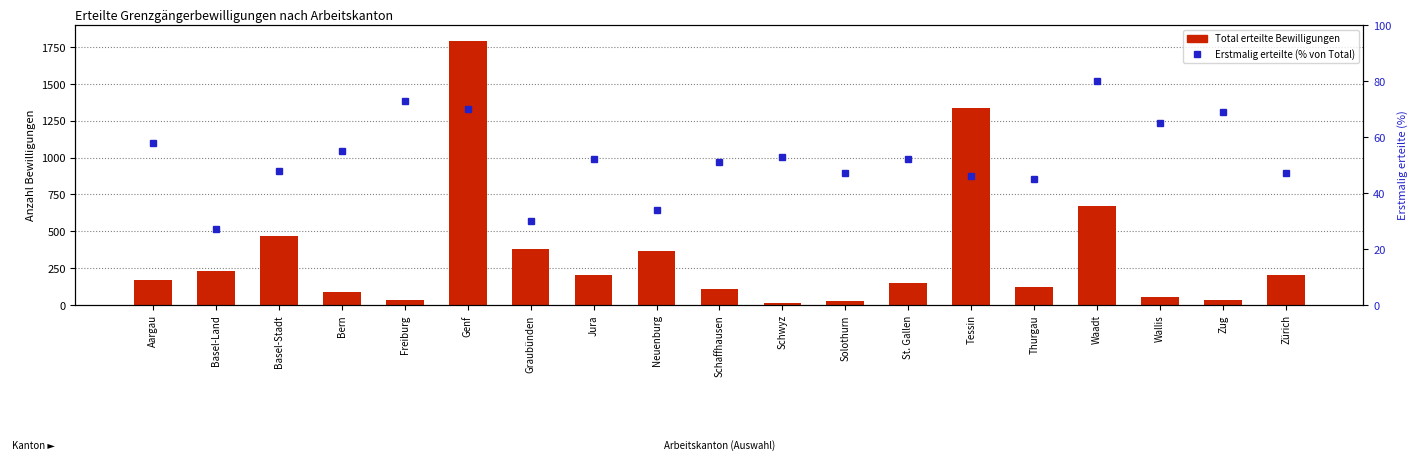

What is the difference between the second highest and second lowest values in the Erstmalig erteilte (%) series?

43